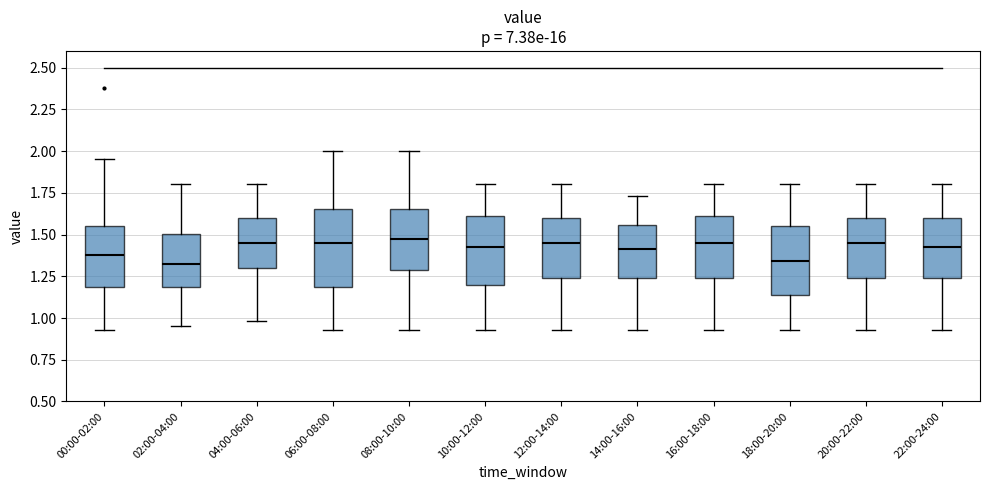

Where does the median line of the box for 10:00-12:00 sit on the y-axis? The values are not printed on the chart, so give them approximately, as read against the axis.

1.45